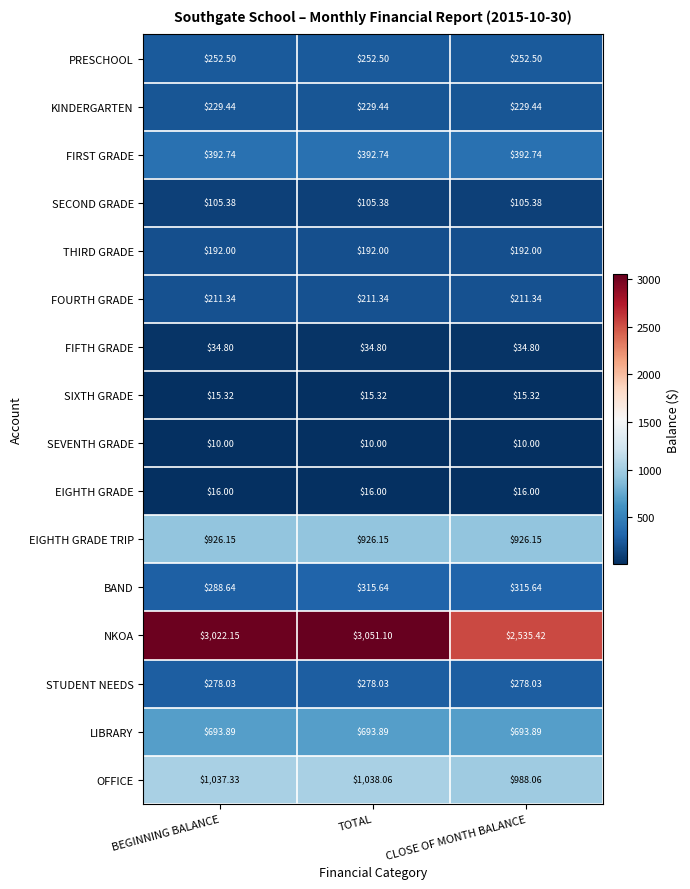

At which label is NKOA closest to 2793?

BEGINNING BALANCE